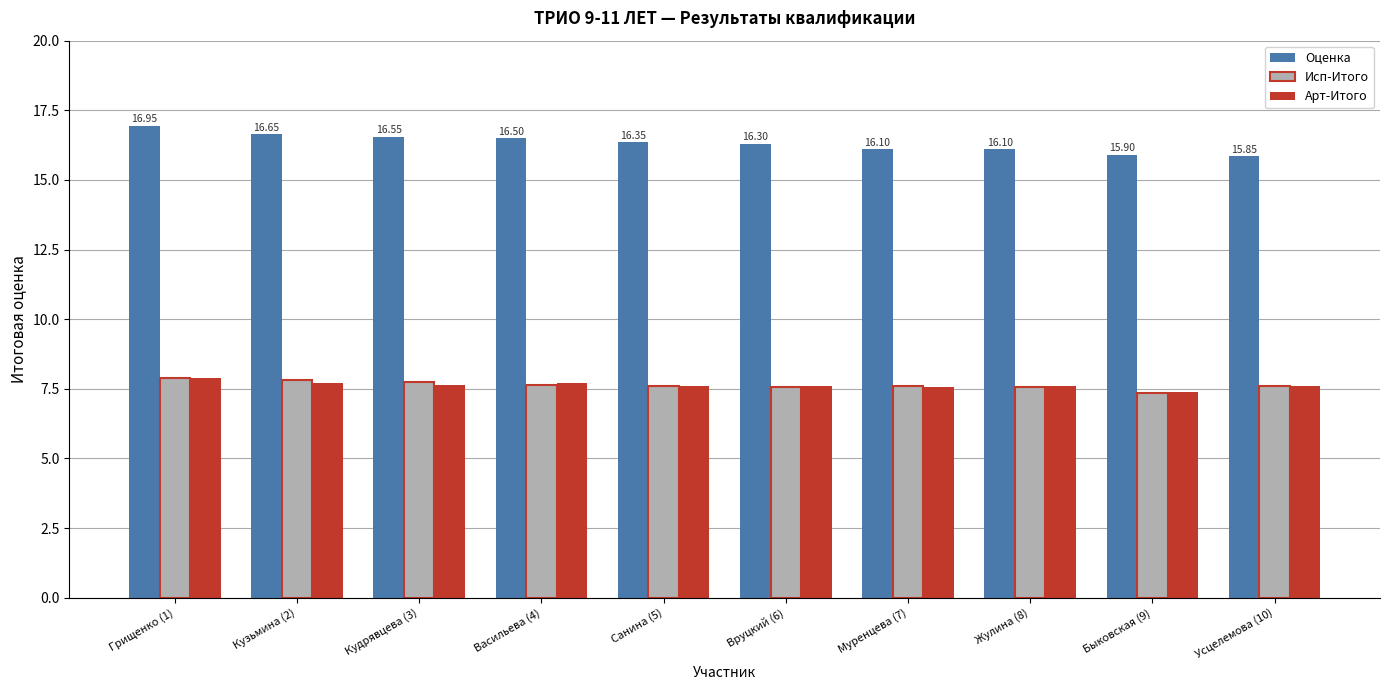

What is the average value of the Арт-Итого series?

7.6